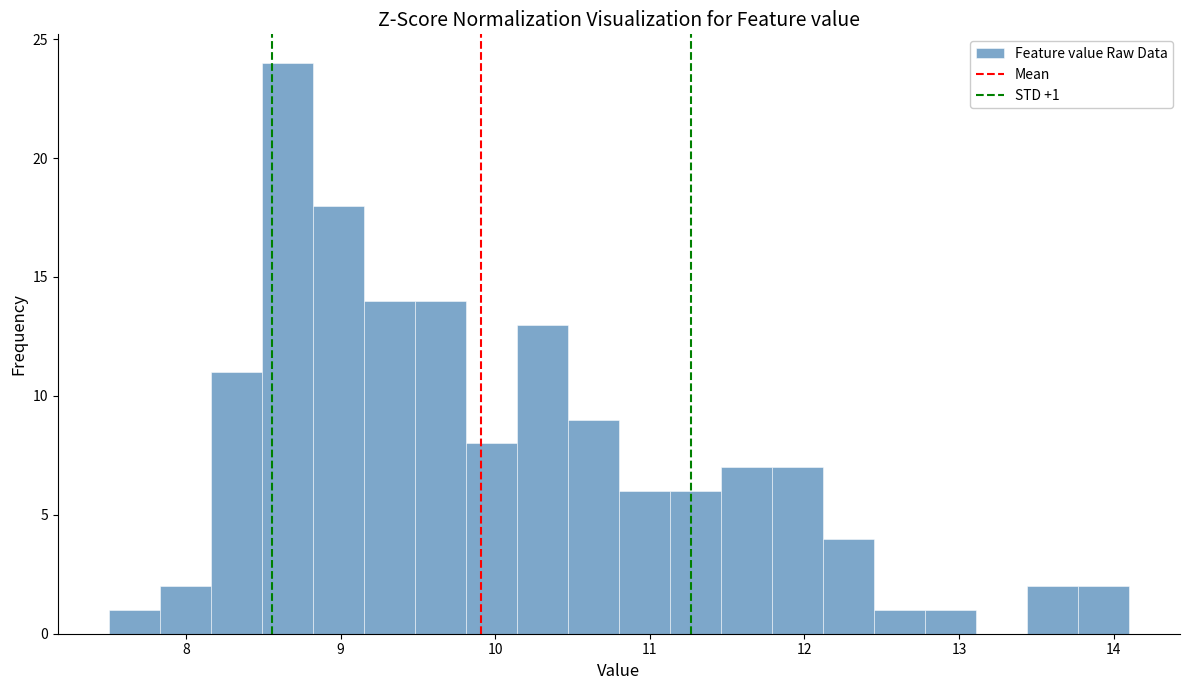

Read against the x-axis, roughly where is the centre of the tallest bar?

8.7